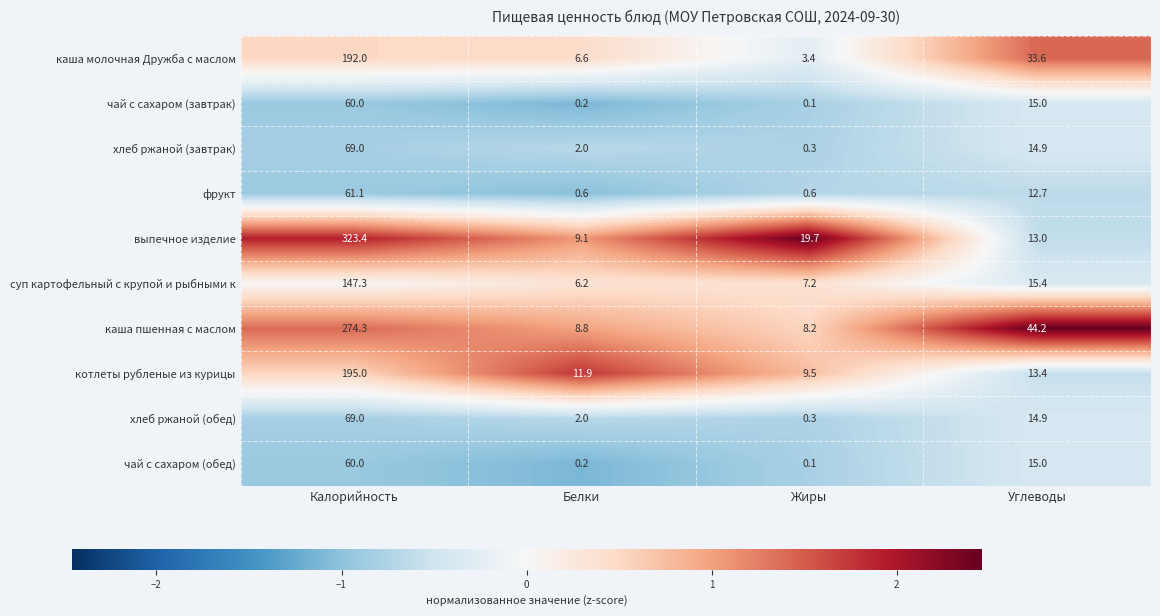

What is the sum of the каша молочная Дружба с маслом values at Калорийность and Белки?

198.6